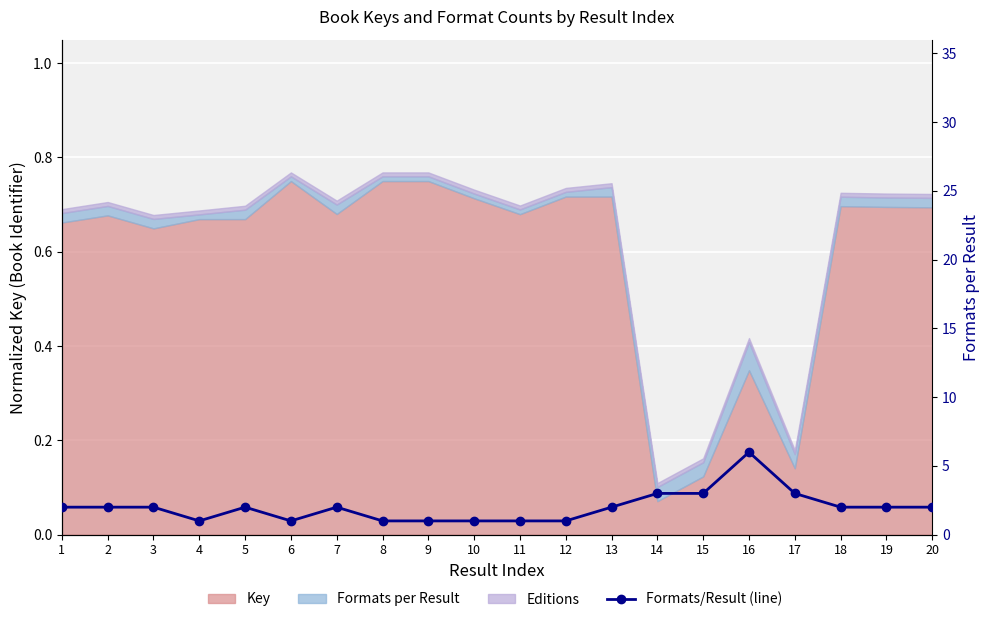

What is the difference between the maximum and minimum values?

5